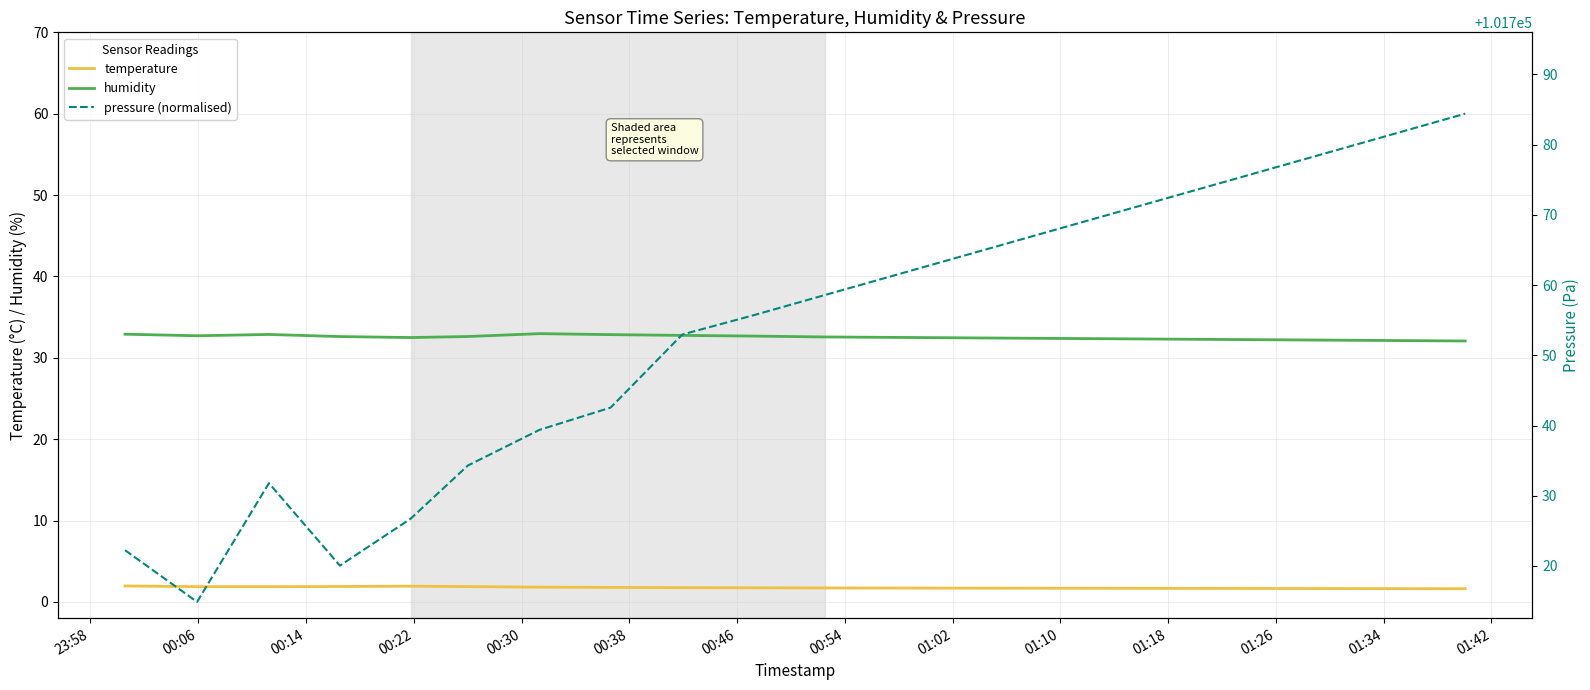

What is the value of the temperature point at the 13th from the left?

1.7